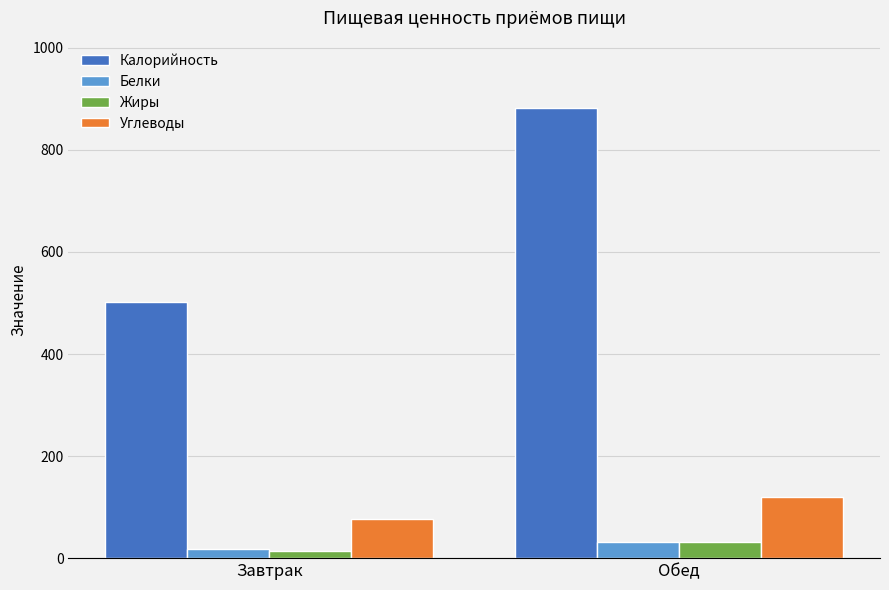

What is the label of the 1st bar from the left?

Завтрак